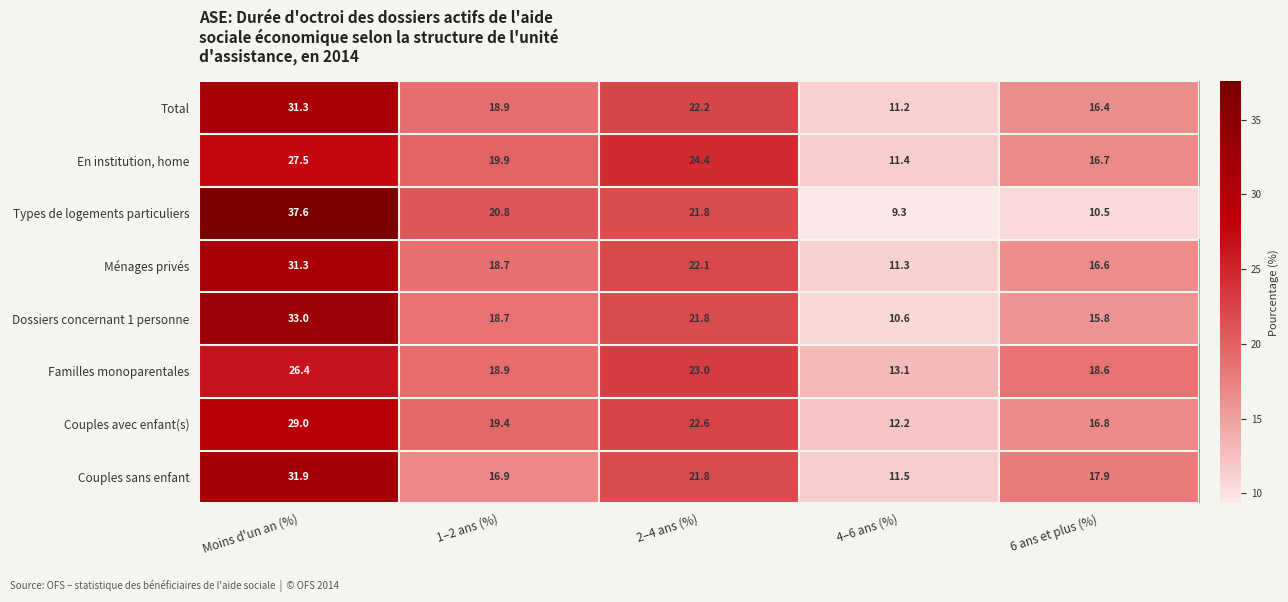

Which series changed the most between 1–2 ans (%) and 4–6 ans (%)?

Types de logements particuliers